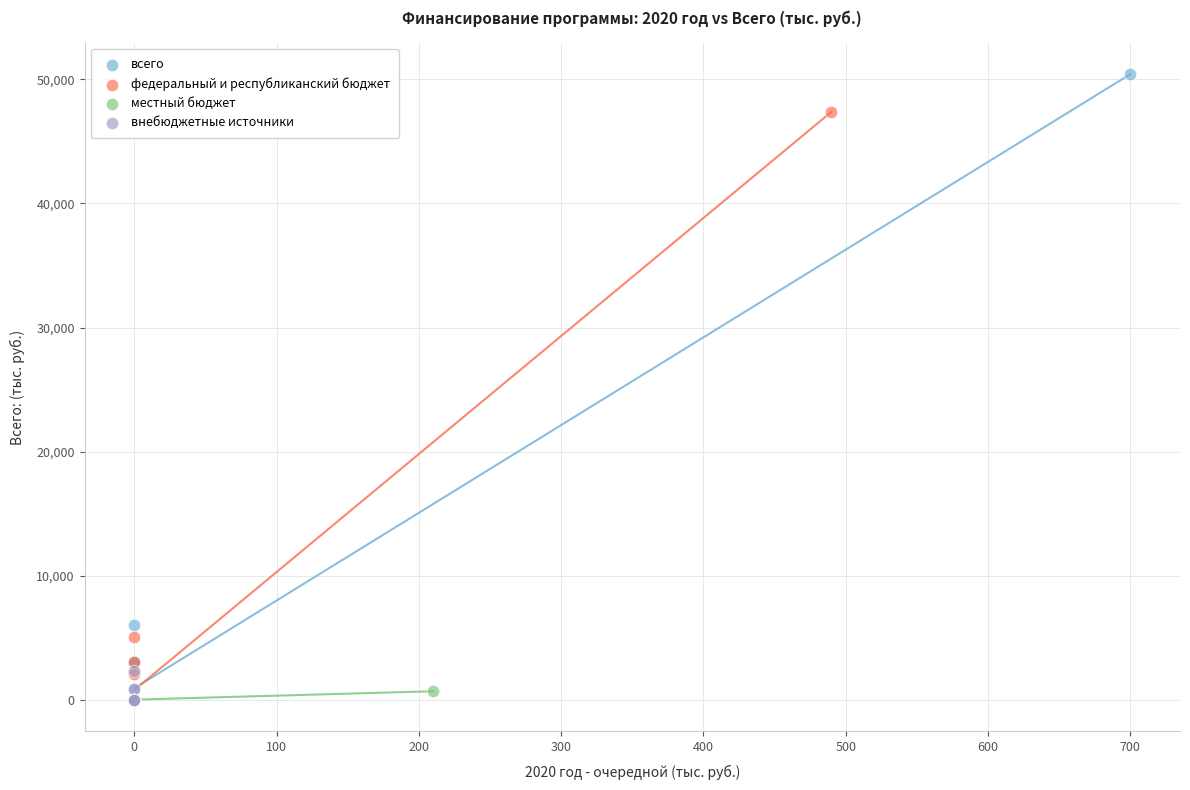

Which series reaches the maximum Y coordinate?

всего